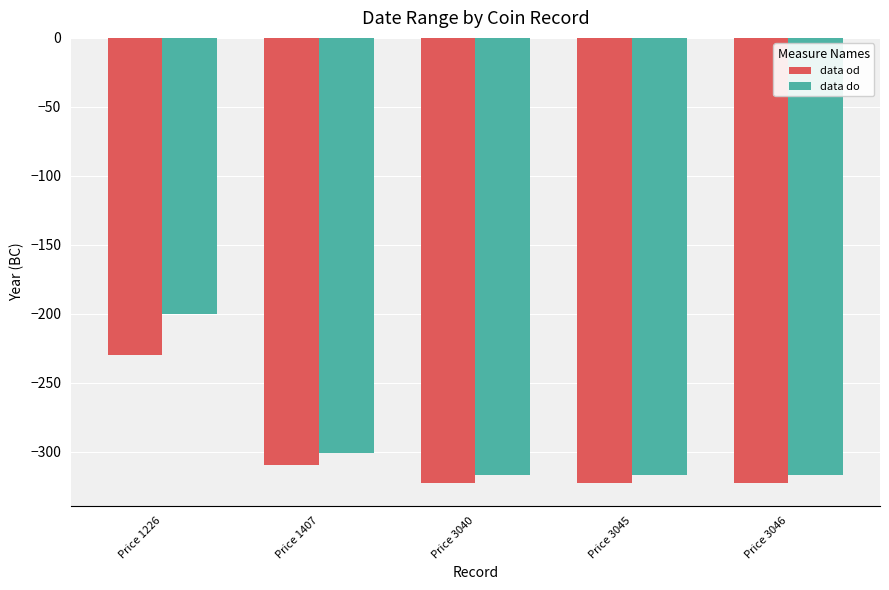

How many data do values are between -317 and -301?

4